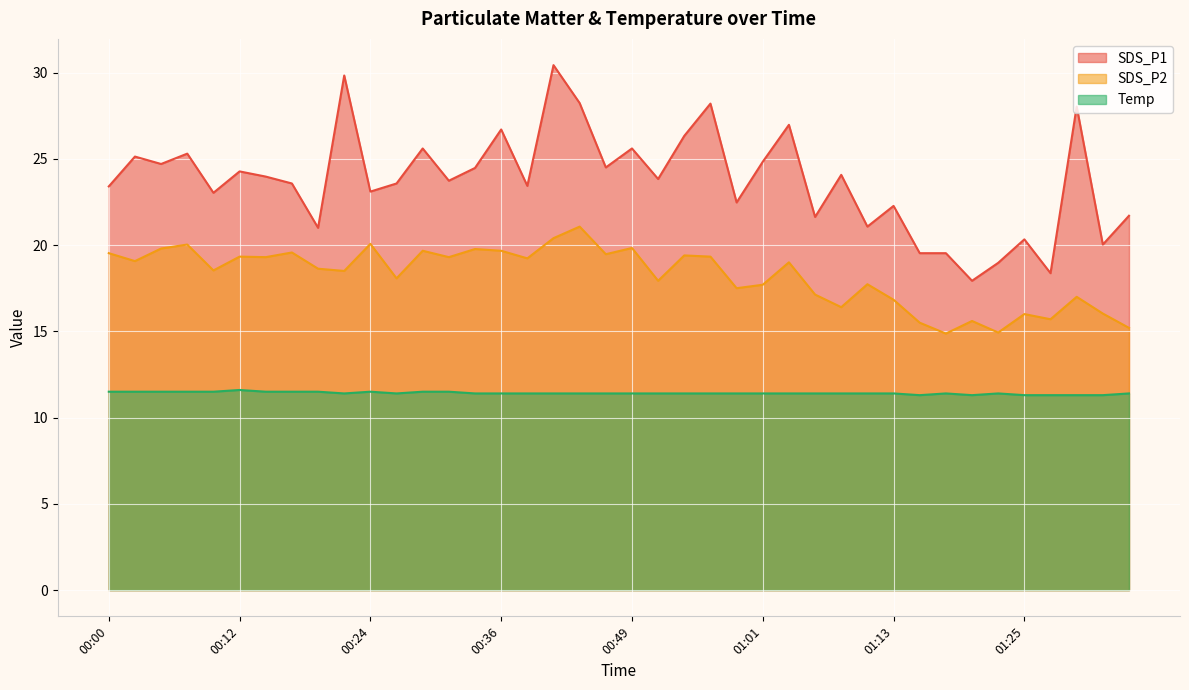

What is the sum of all SDS_P1 values?

949.6